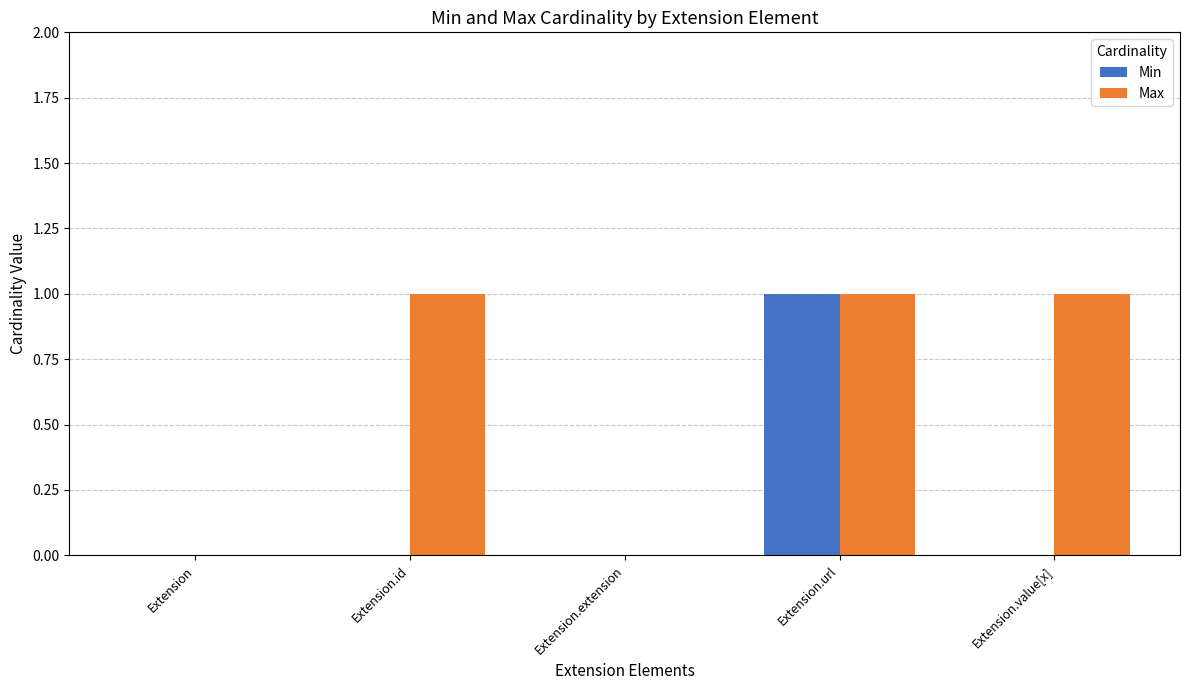

Between Extension.url and Extension.value[x], which series saw the biggest shift?

Min